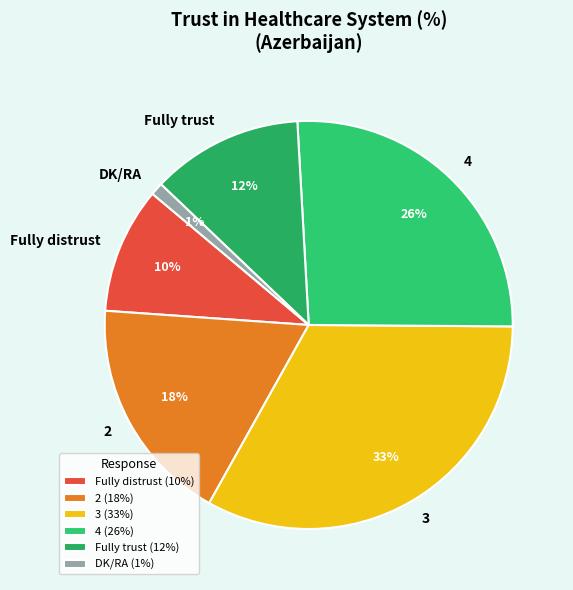

Does any single category account for the majority?

No